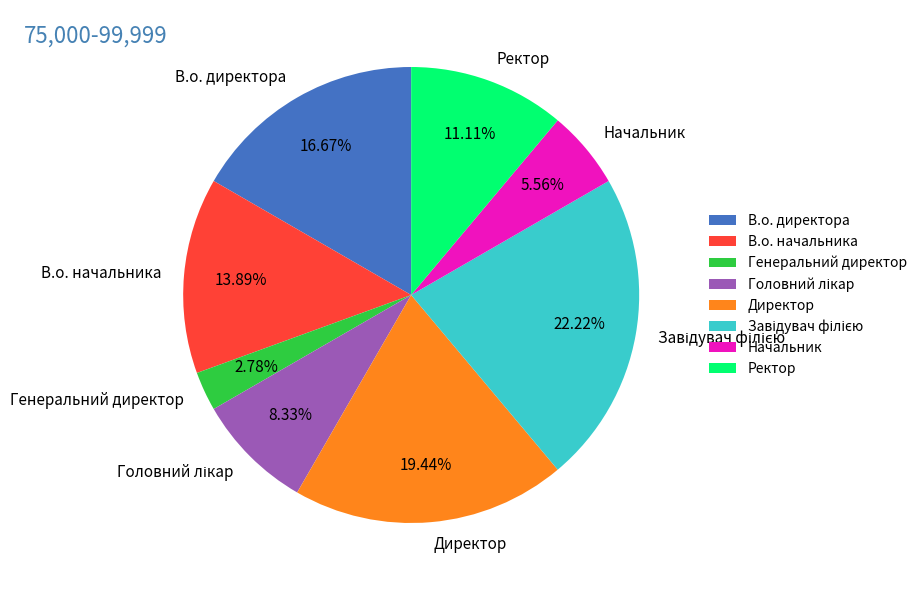

Is Ректор the majority of the pie?

No